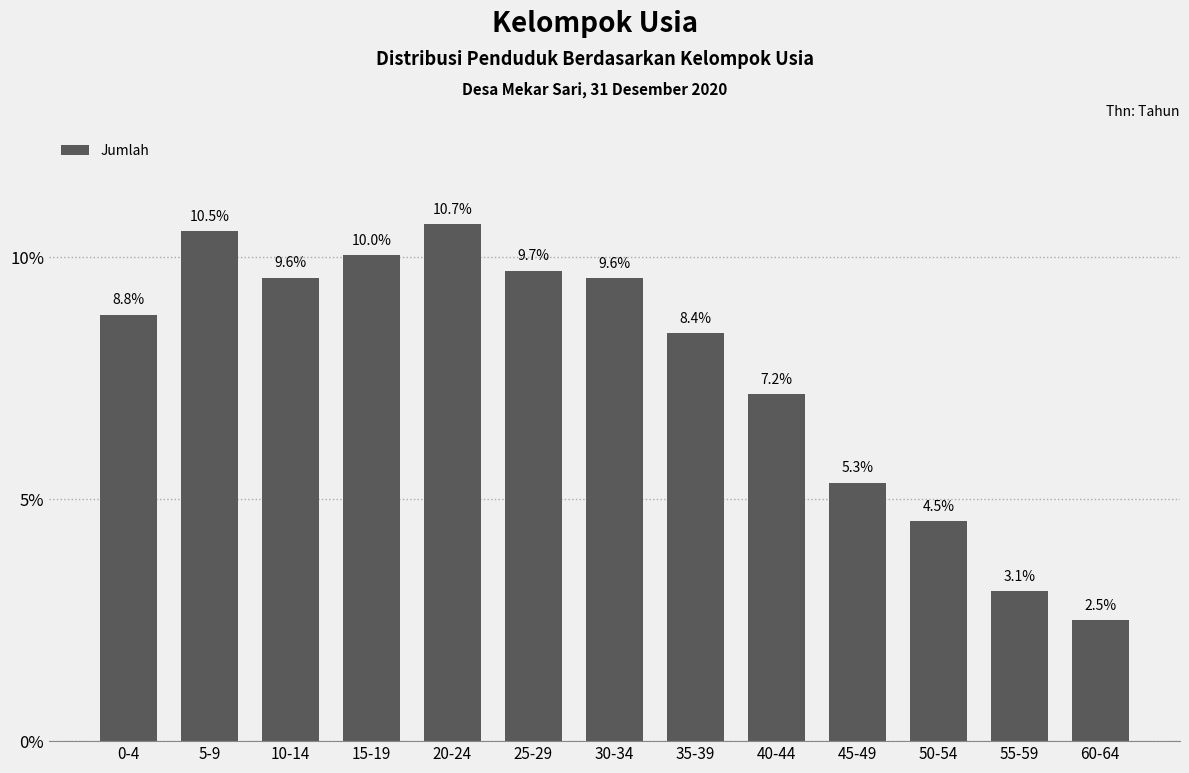

Where is the data nearest to the value 6?

45-49